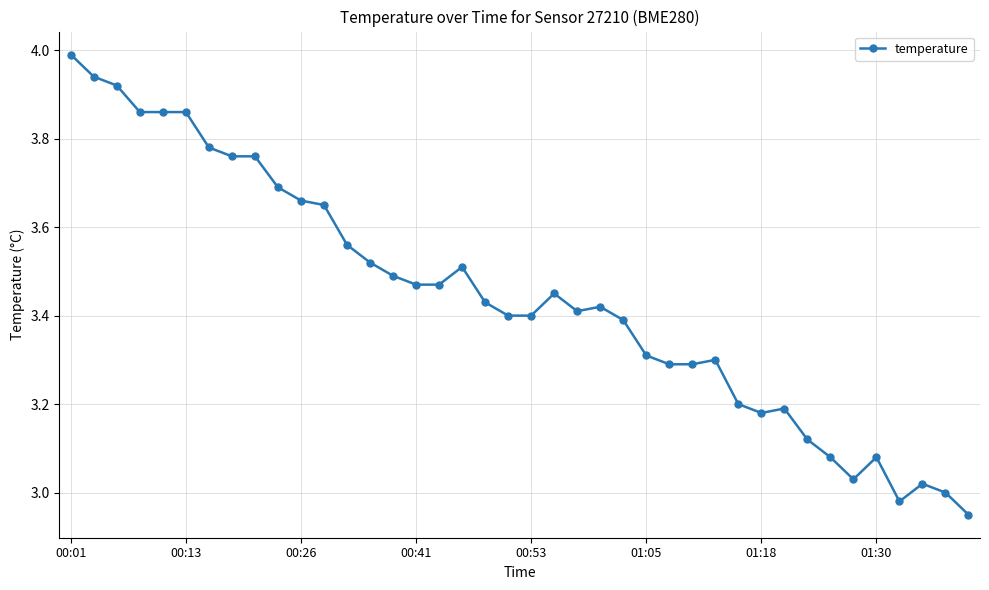

True or false: there are more than 2 points higher than both neighbors.

True